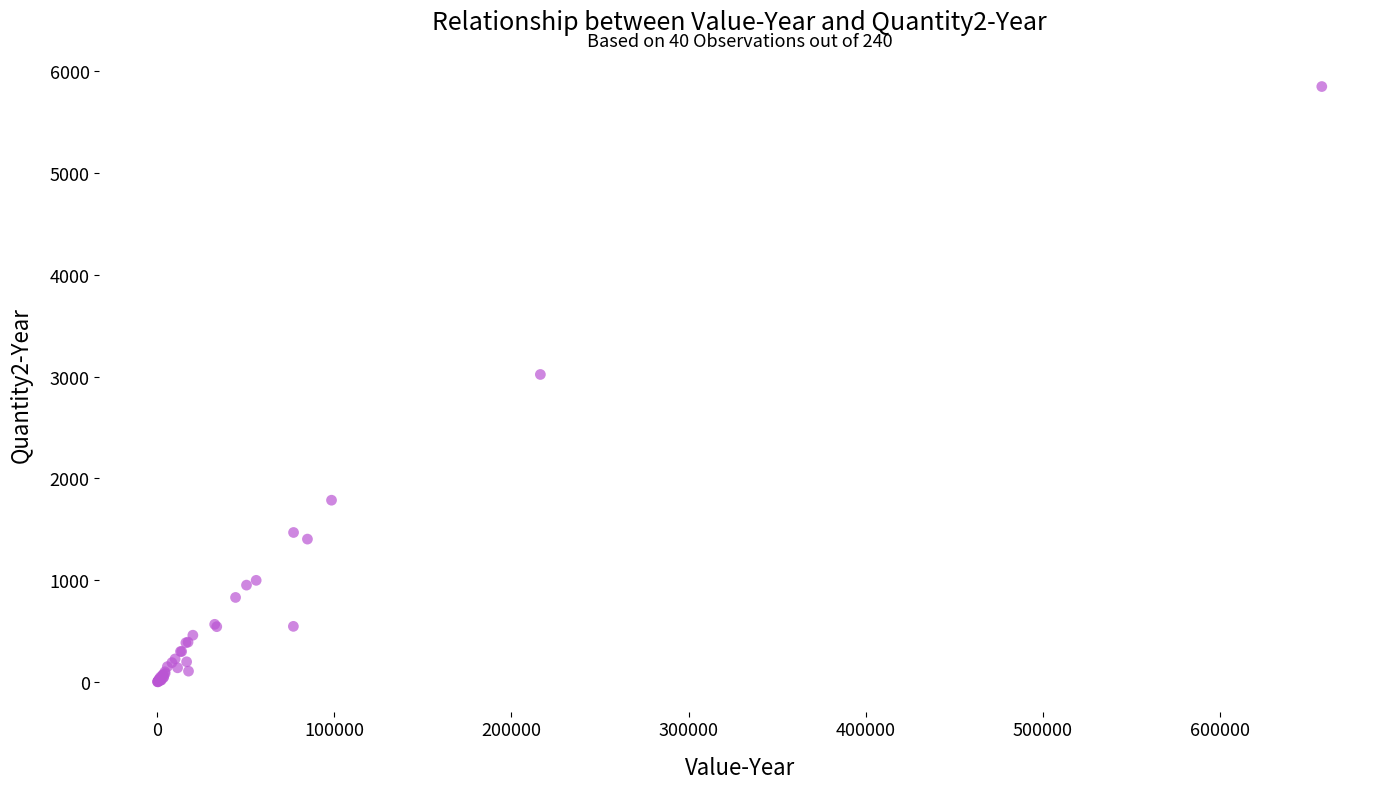

What Y value in the scatter plot is closest to 2925?

3021